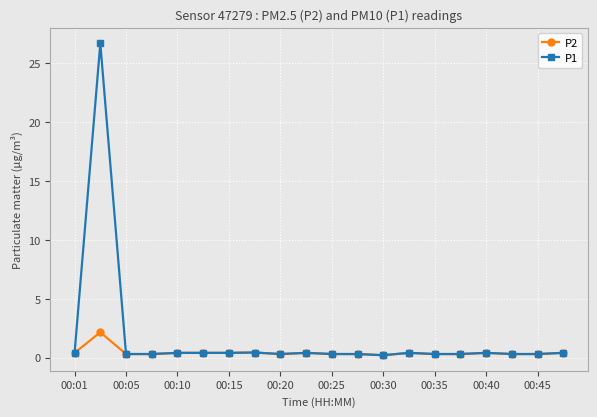

Which series has the widest spread of values?

P1